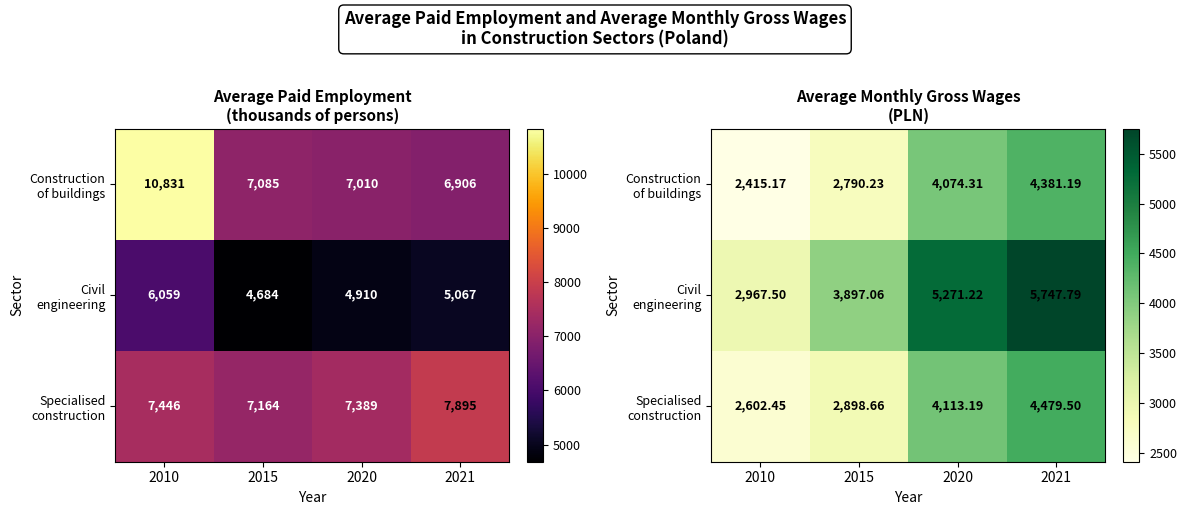

At which category is the sum across all series the highest?

2021